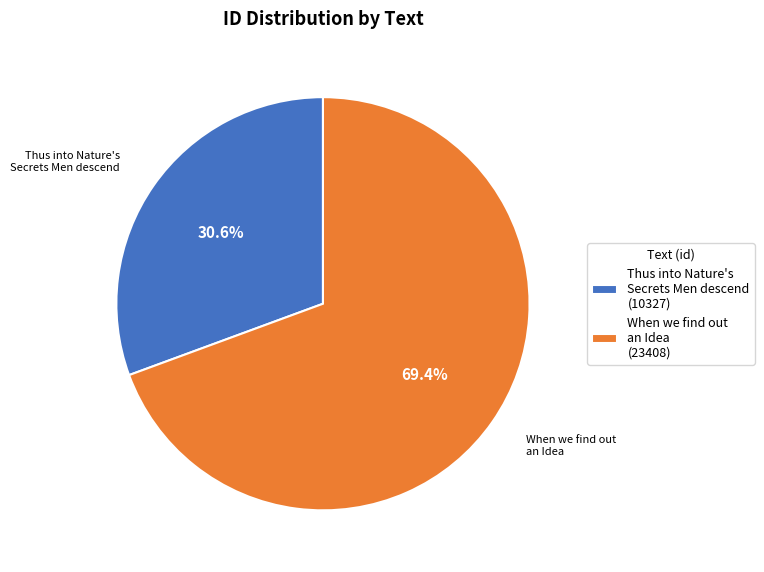

How many segments does this pie chart have?

2